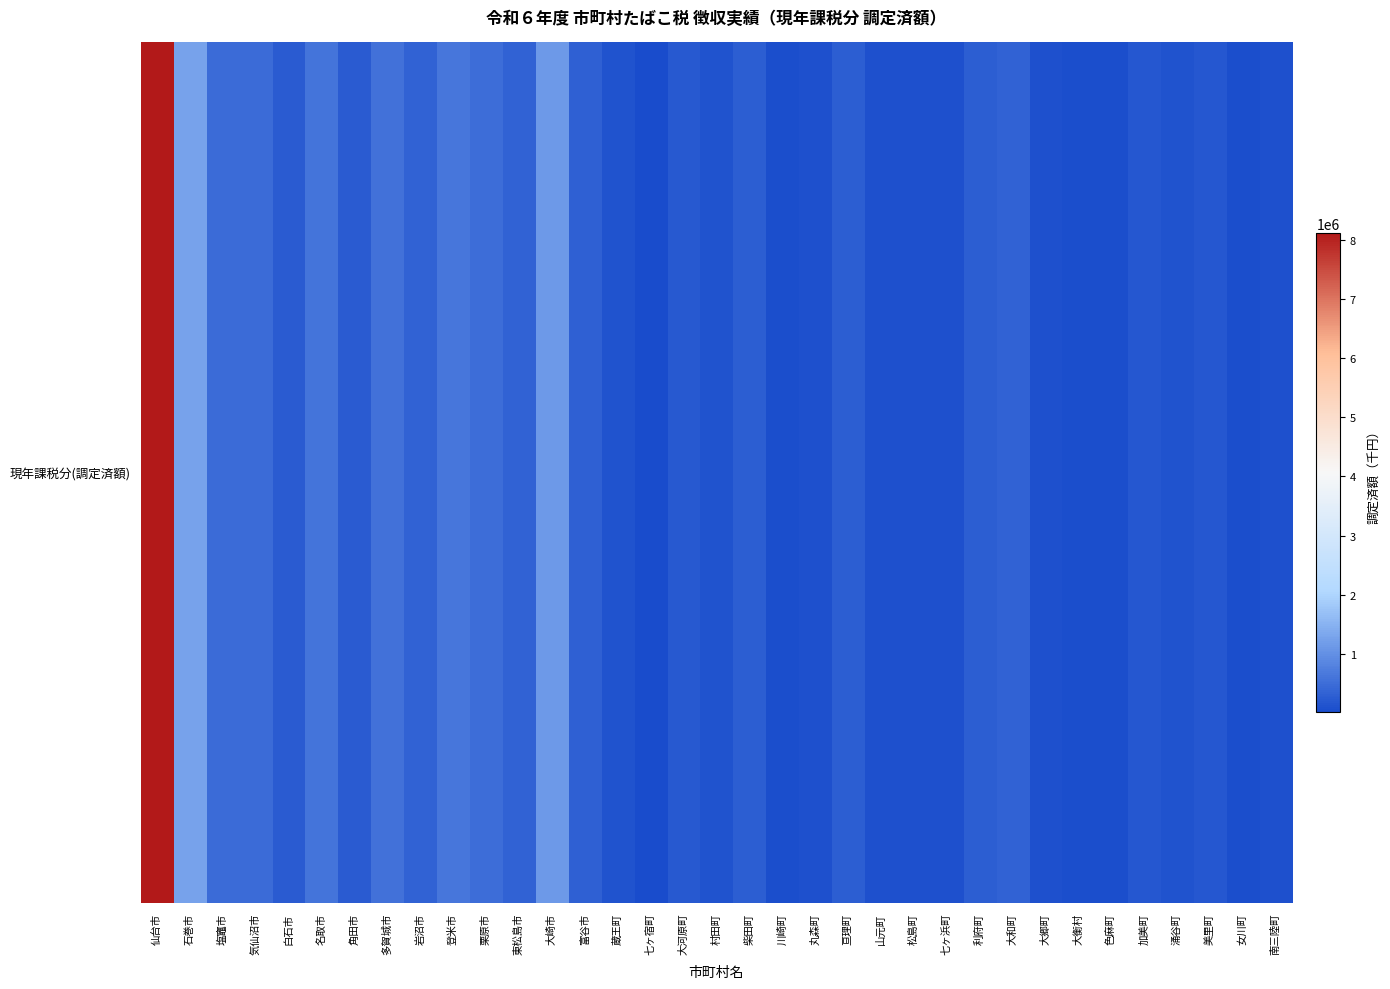

What is the average value?

515360